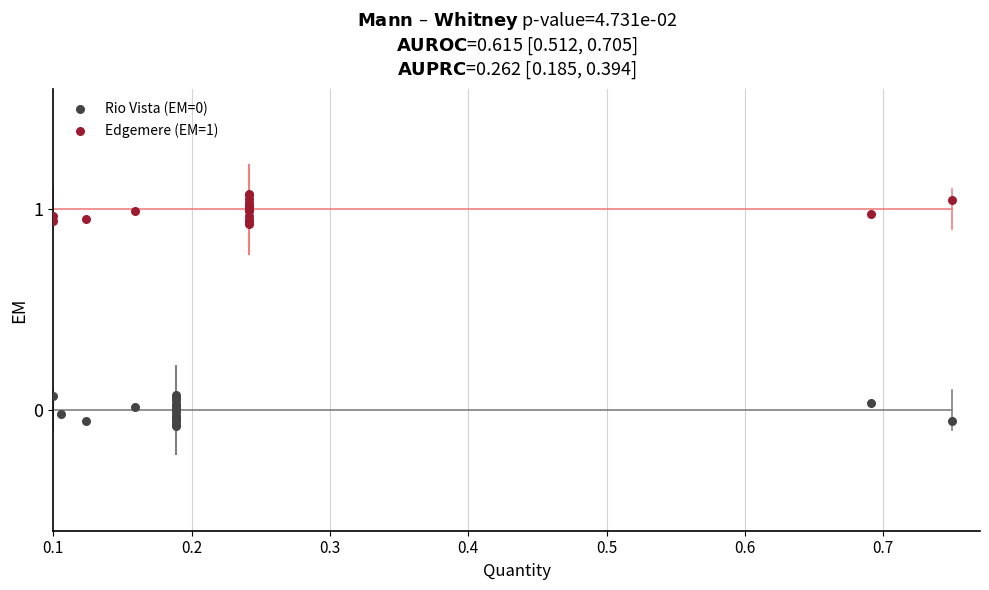

Which series contains the highest Y value?

Edgemere (EM=1)